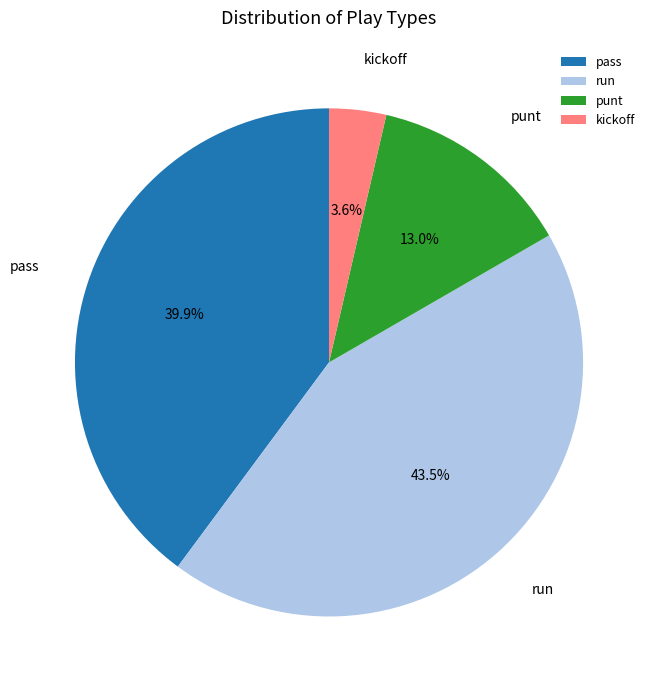

Is it true that kickoff is 4% of the pie?

True